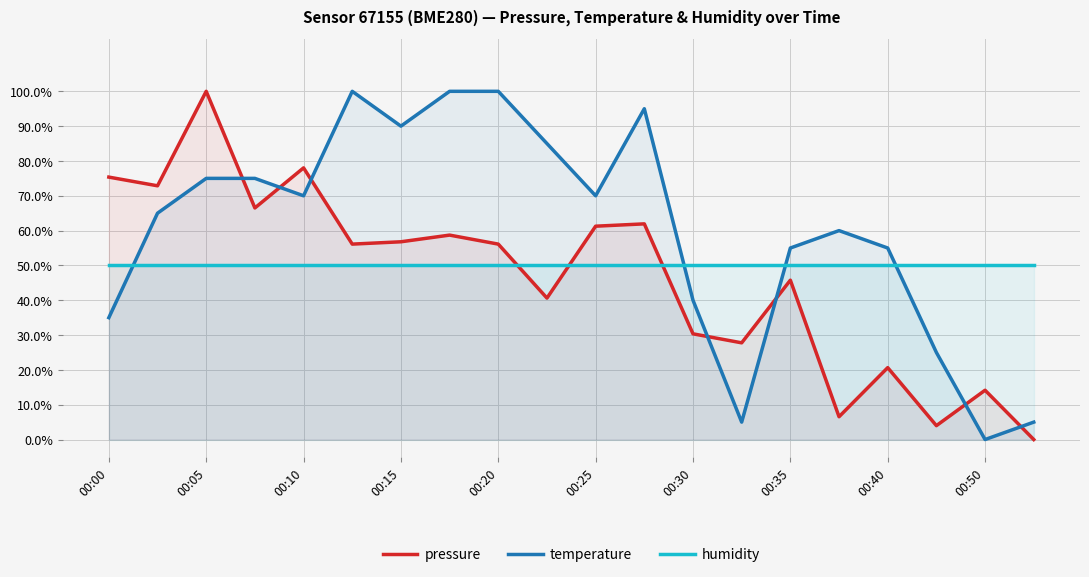

The value of pressure at 19 is -0.6. True or false?

False